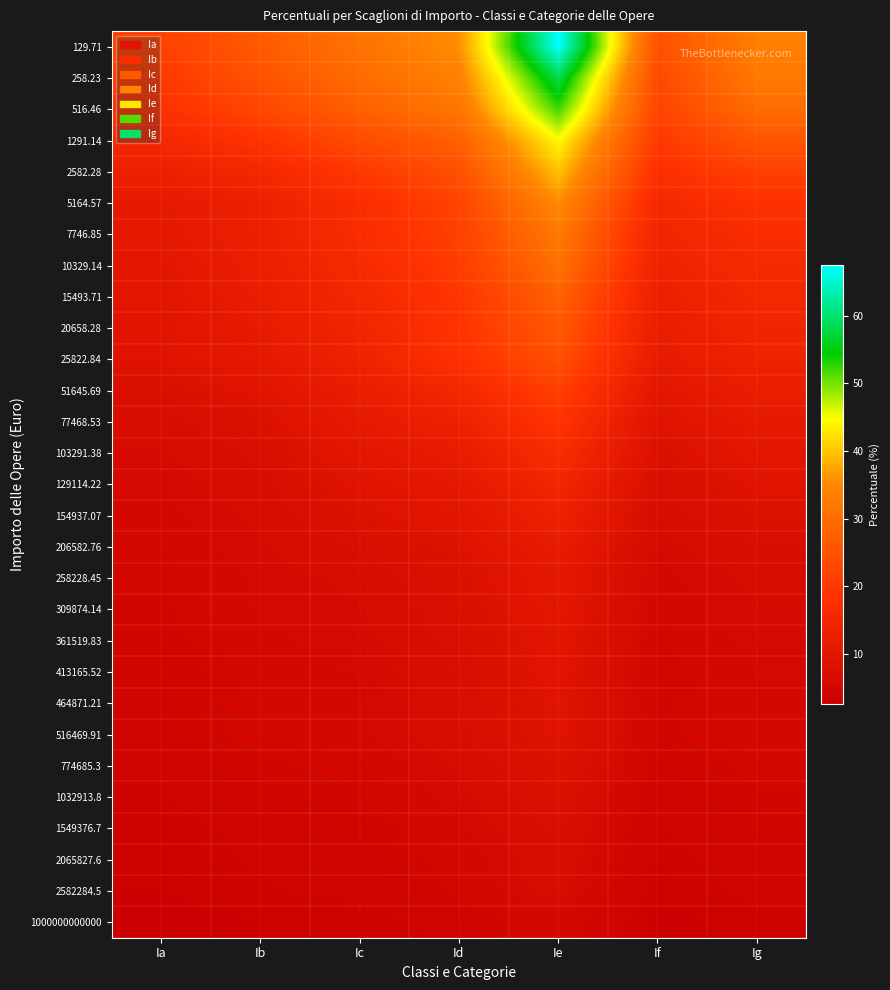

Reading left to right, transcribe all the data shown in this chart.

Ia: 21.5	19.9	18.4	15.3	13.2	11.0	10.7	10.0	9.7	9.2	8.9	7.7	6.7	6.1	5.8	5.5	5.2	5.1	4.8	4.7	4.5	4.4	4.4	4.0	3.8	3.5	3.4	3.2	2.7
Ib: 26.4	25.0	22.7	18.9	15.3	13.2	13.0	12.7	12.3	11.5	10.7	9.2	8.0	7.4	6.7	6.4	6.1	5.8	5.8	5.6	5.4	5.3	5.2	4.8	4.6	4.2	4.0	3.9	3.2
Ic: 31.0	29.6	27.4	23.6	19.9	17.2	16.9	16.1	15.3	14.6	13.8	12.3	11.0	10.0	9.0	8.3	7.2	6.4	6.2	5.9	5.8	5.6	5.6	5.1	4.9	4.5	4.3	4.1	3.4
Id: 35.6	33.9	31.7	27.6	24.5	22.1	21.5	20.7	19.3	19.0	18.4	15.3	13.3	11.8	10.6	9.7	8.6	8.0	7.6	7.4	7.1	7.0	6.9	6.4	6.0	5.6	5.3	5.1	4.2
Ie: 67.5	58.3	52.1	44.5	39.9	35.3	32.2	30.7	27.6	26.1	24.5	21.5	19.0	16.9	15.0	13.5	11.7	10.4	10.0	9.6	9.3	9.1	9.0	8.3	7.9	7.3	6.9	6.6	5.5
If: 24.5	23.0	22.1	19.9	17.8	15.6	14.6	13.8	13.0	12.3	11.5	10.0	8.7	7.8	7.2	6.6	6.0	5.5	5.3	5.1	4.9	4.8	4.8	4.4	4.2	3.9	3.7	3.5	2.9
Ig: 33.4	32.2	29.7	25.4	21.5	18.4	16.9	16.1	15.3	14.6	13.8	12.3	11.0	10.0	9.0	8.3	7.1	6.4	6.2	5.9	5.8	5.6	5.6	5.1	4.9	4.5	4.3	4.1	3.4